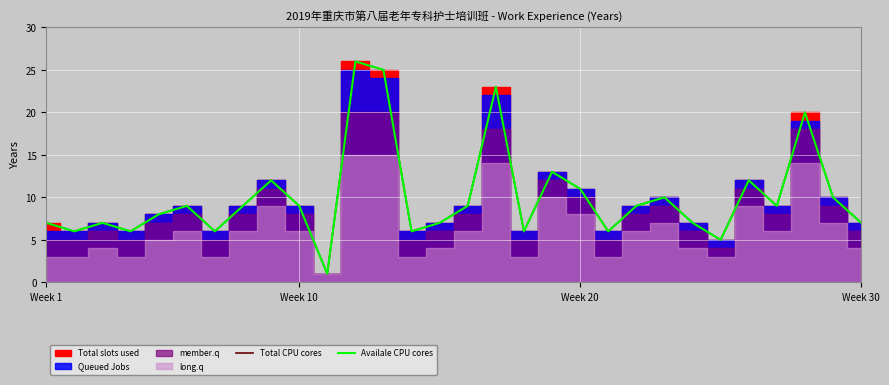

True or false: Total CPU cores has a value of 7 at Week 1.

True